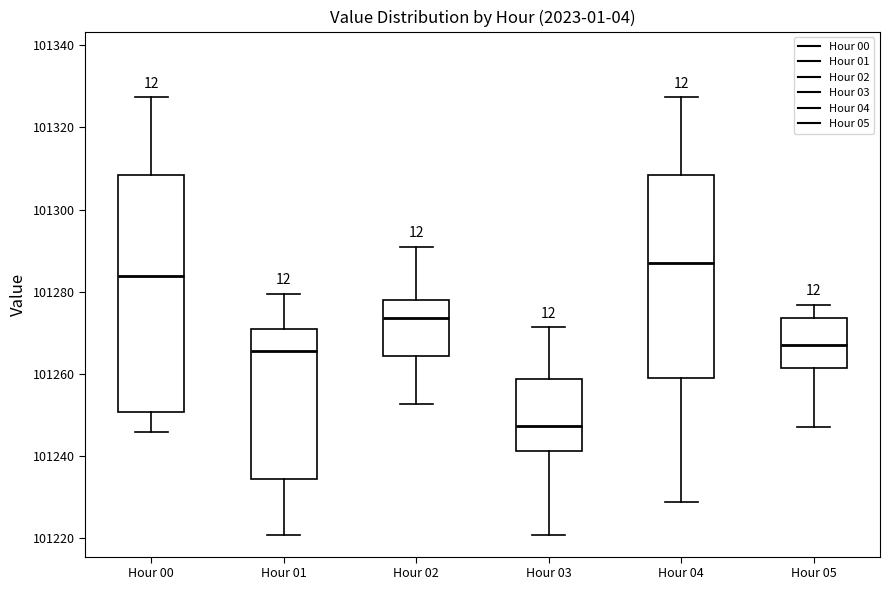

Reading left to right, read every box against the y-axis: the position of its median line, the range the box covers, and the ends of its whiskers. The values are not printed on the chart, so give them approximately, as read against the axis.

Hour 00: median 101284, box 101250 to 101308, whiskers 101246 to 101328
Hour 01: median 101266, box 101234 to 101270, whiskers 101220 to 101280
Hour 02: median 101274, box 101264 to 101278, whiskers 101252 to 101290
Hour 03: median 101248, box 101242 to 101258, whiskers 101220 to 101272
Hour 04: median 101286, box 101260 to 101308, whiskers 101228 to 101328
Hour 05: median 101266, box 101262 to 101274, whiskers 101248 to 101276